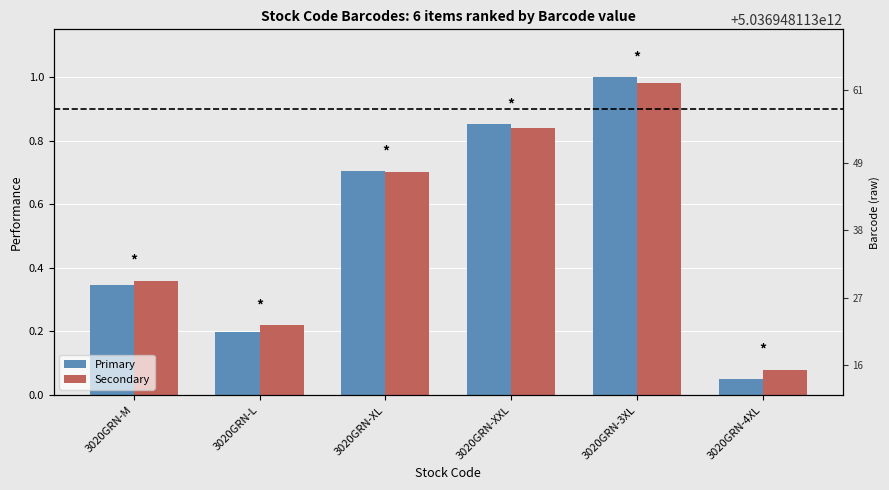

The value of Secondary at 3020GRN-L is 0.1. True or false?

False